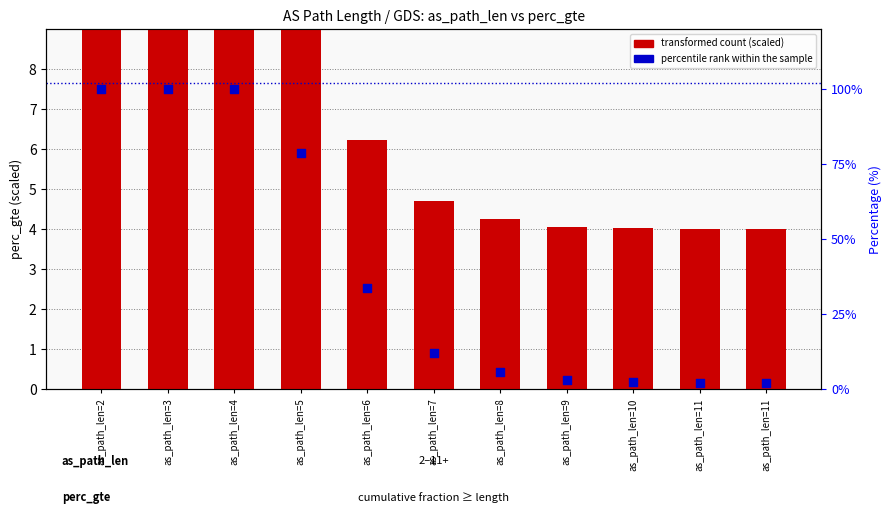

Which series contains the highest Y value?

percentile rank within the sample